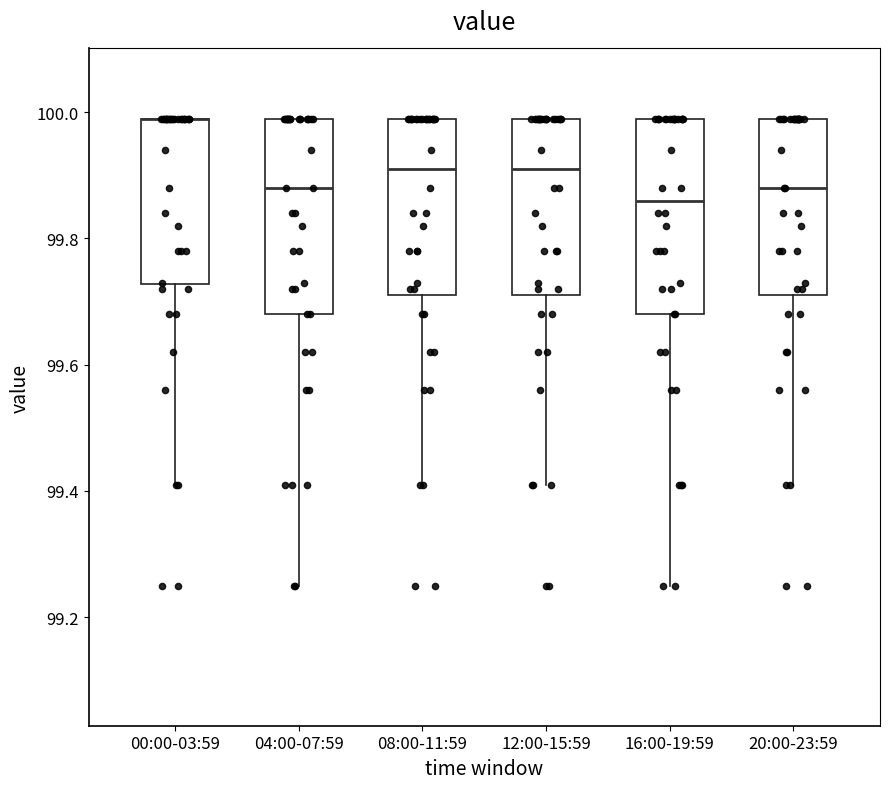

Reading left to right, read every box against the y-axis: the position of its median line, the range the box covers, and the ends of its whiskers. The values are not printed on the chart, so give them approximately, as read against the axis.

00:00-03:59: median 100.00 (drawn on the box's upper edge), box 99.72 to 100.00, whiskers 99.42 to 100.00
04:00-07:59: median 99.88, box 99.68 to 100.00, whiskers 99.26 to 100.00
08:00-11:59: median 99.92, box 99.72 to 100.00, whiskers 99.42 to 100.00
12:00-15:59: median 99.92, box 99.72 to 100.00, whiskers 99.42 to 100.00
16:00-19:59: median 99.86, box 99.68 to 100.00, whiskers 99.26 to 100.00
20:00-23:59: median 99.88, box 99.72 to 100.00, whiskers 99.42 to 100.00